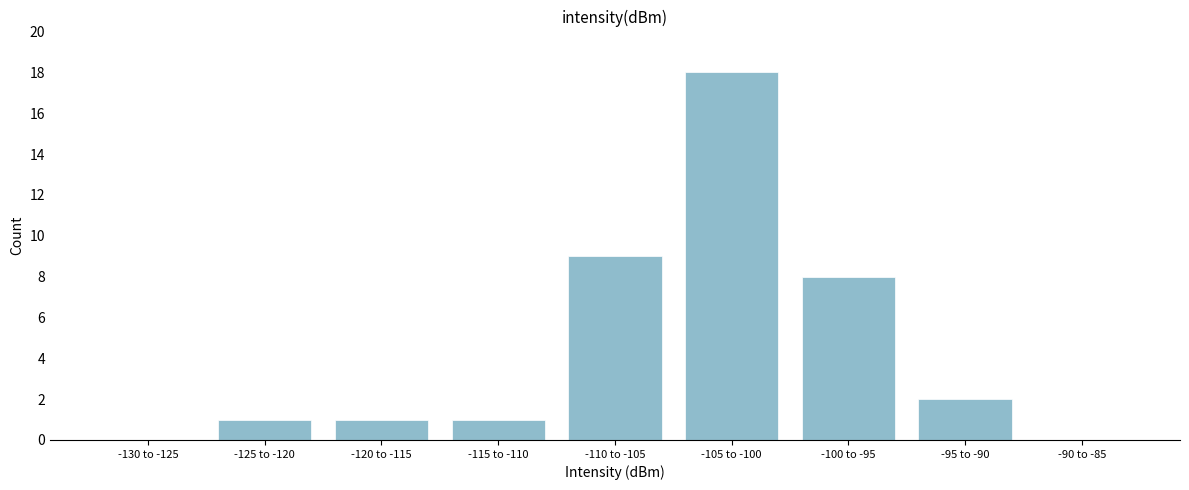

Reading left to right, extract all data points from this chart.

-130 to -125=0	-125 to -120=1	-120 to -115=1	-115 to -110=1	-110 to -105=9	-105 to -100=18	-100 to -95=8	-95 to -90=2	-90 to -85=0